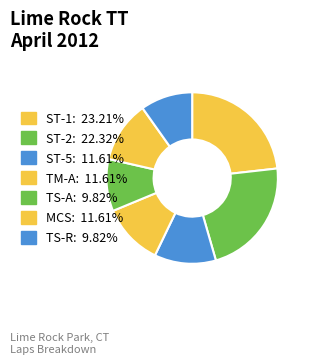

Is there any slice that represents more than half of the pie?

No